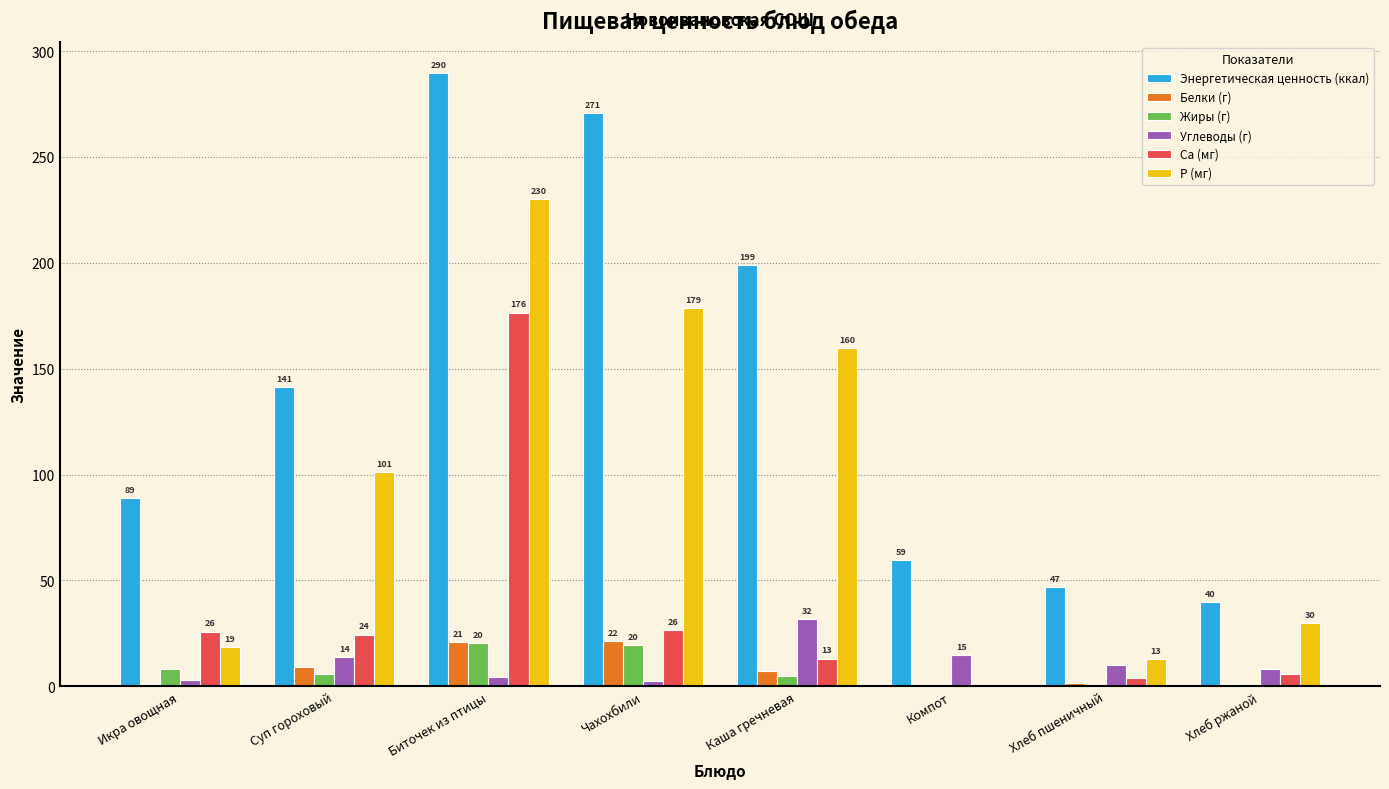

Are the bars horizontal?

No